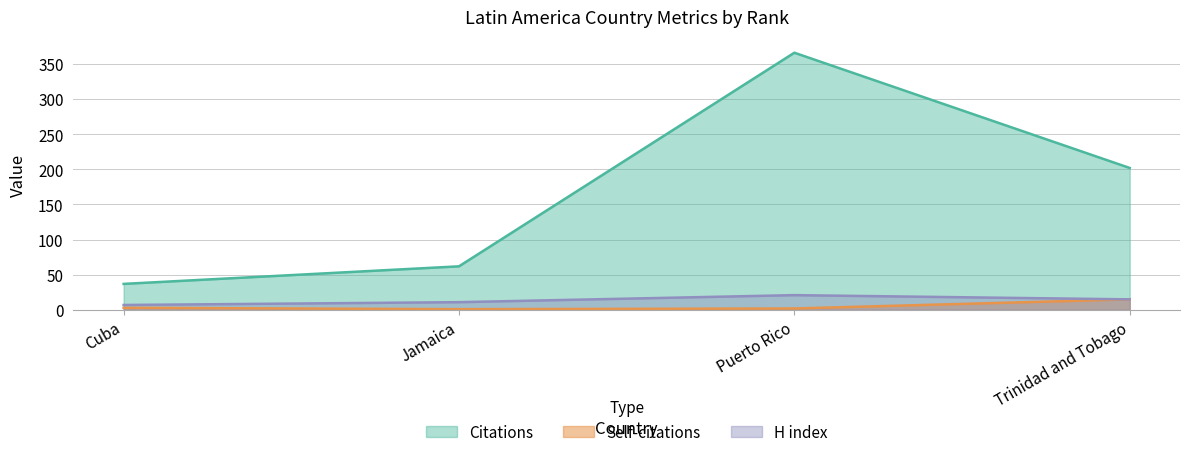

How many lines are shown in the chart?

3